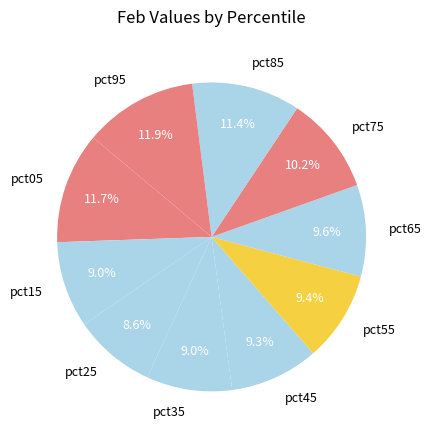

How many segments does this pie chart have?

10